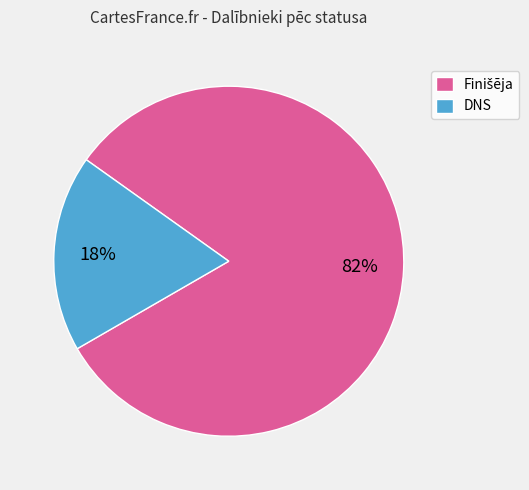

Is DNS the majority of the pie?

No